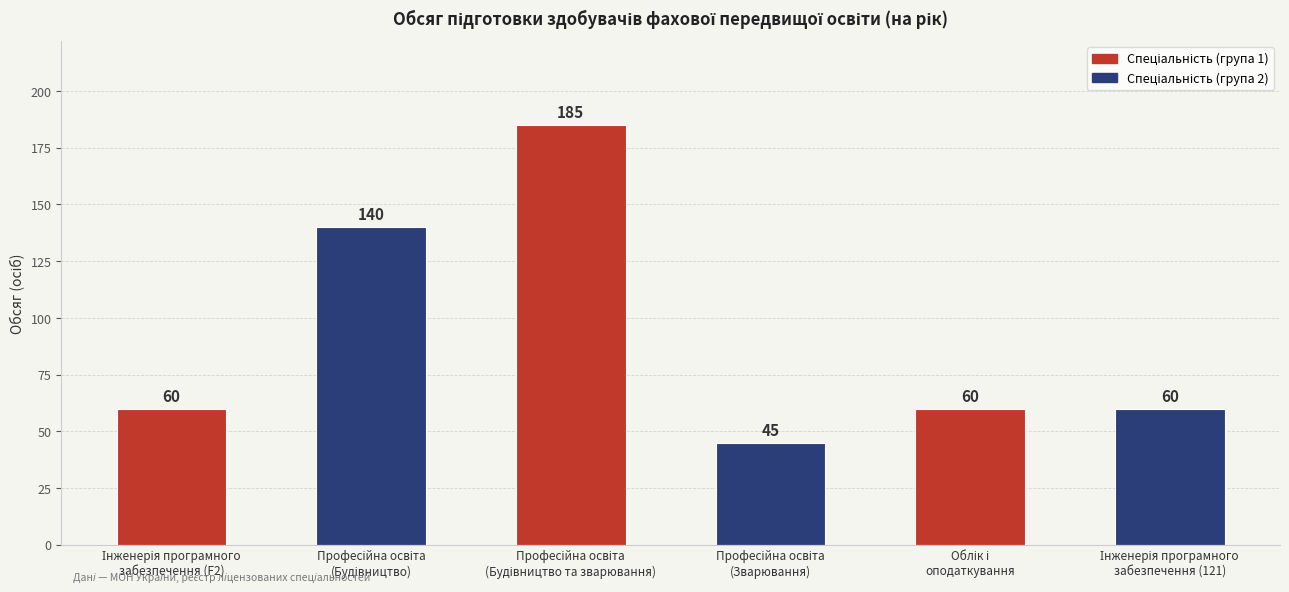

How many bars are there in total?

6